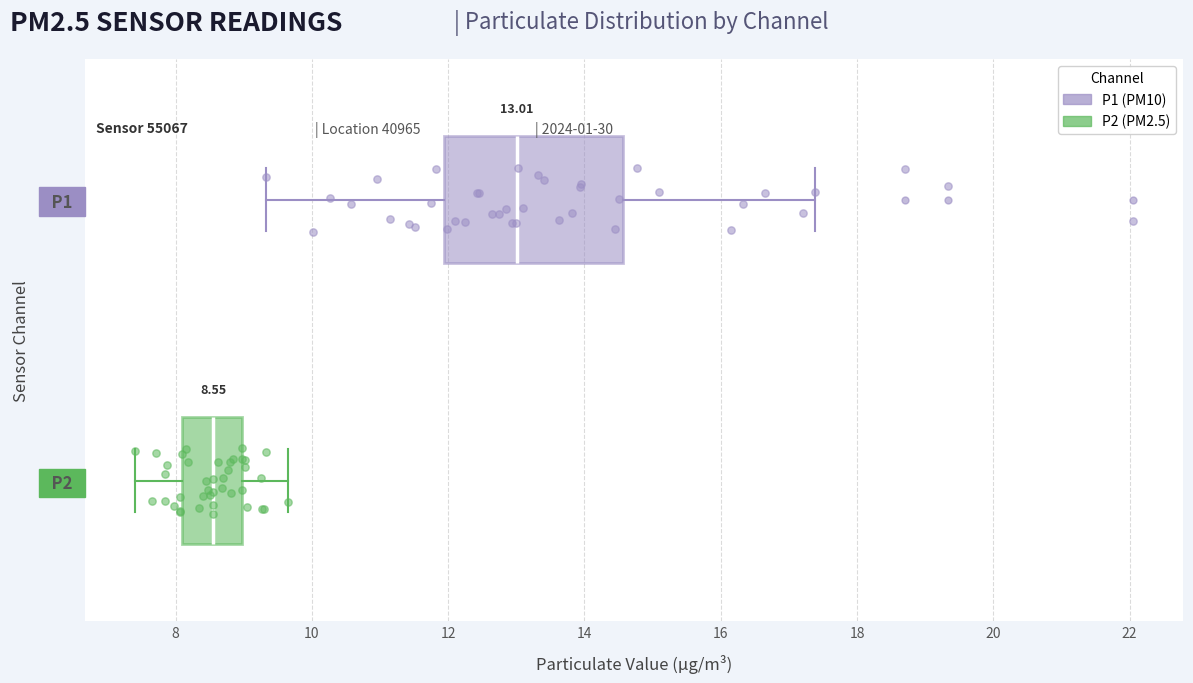

Which box is the widest, from its left edge to its right edge?

P1